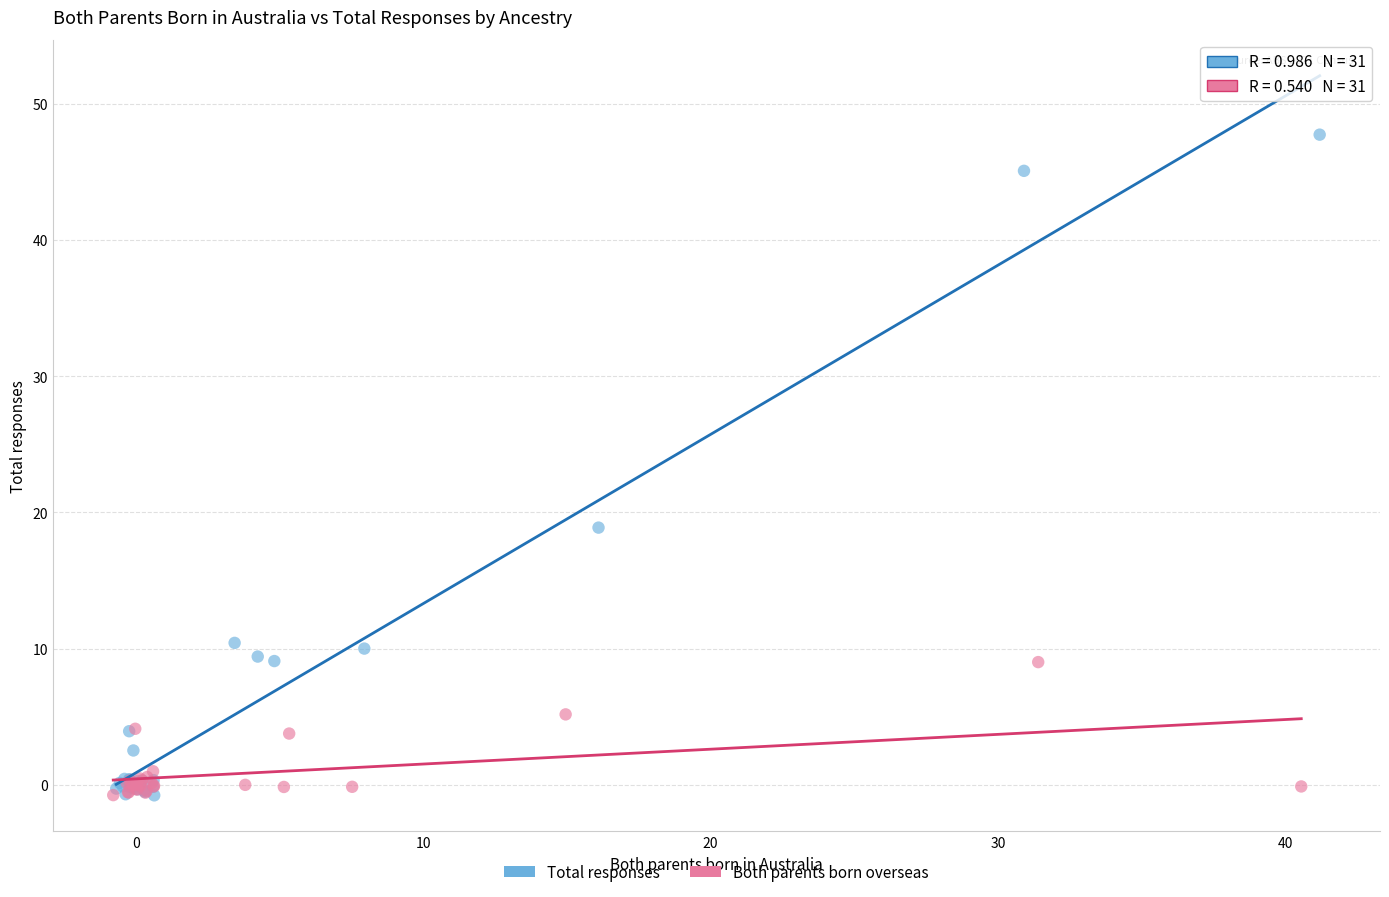

Which series has the largest Y range (max minus min)?

Total responses